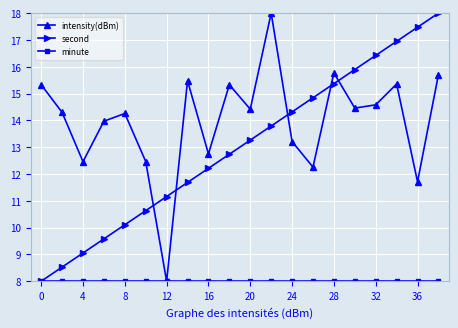

How many lines are shown in the chart?

3